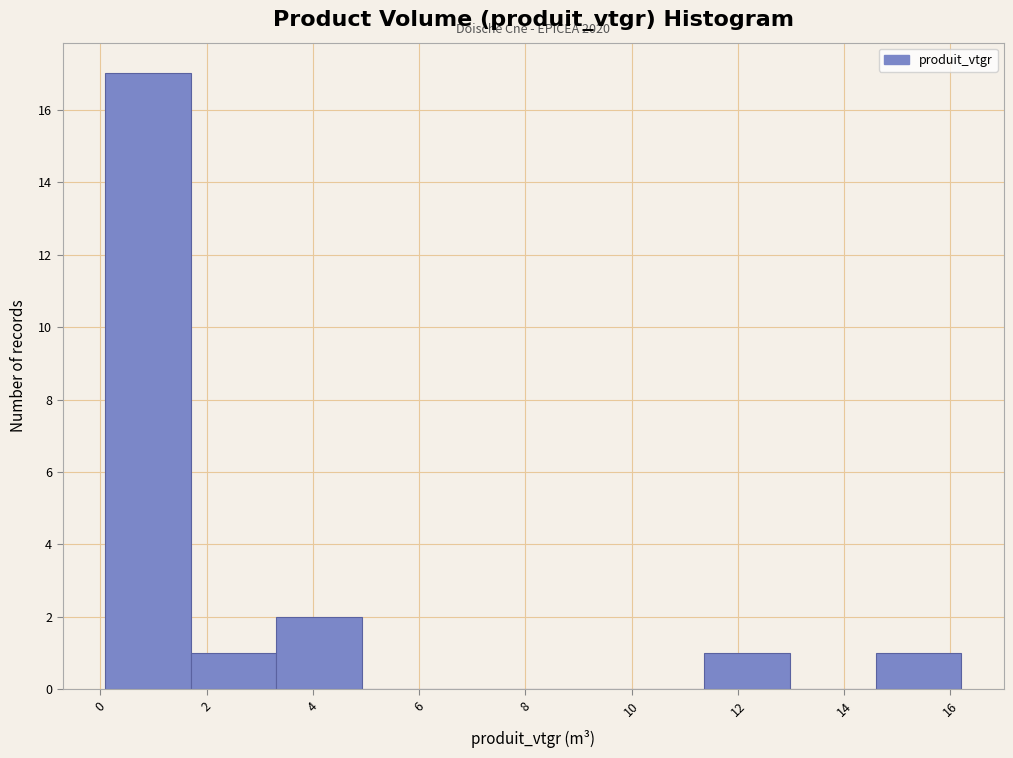

Over which range of the x-axis is the bar tallest?

0.0 to 1.8